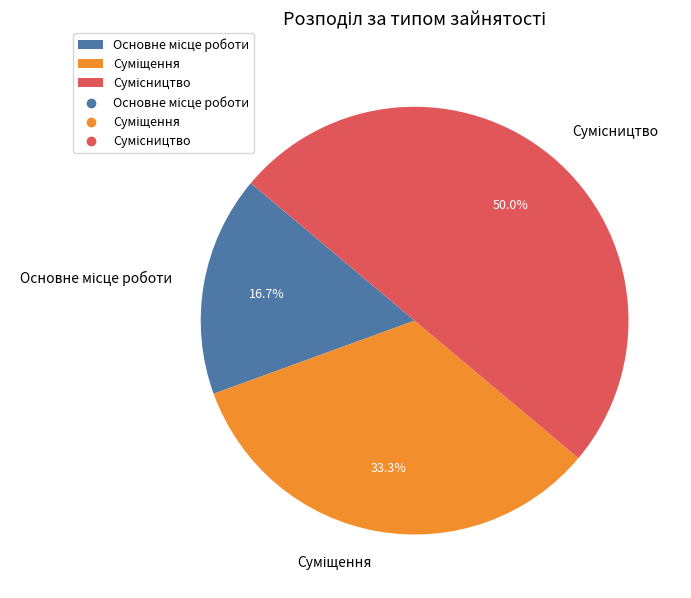

How many slices are in this pie chart?

3